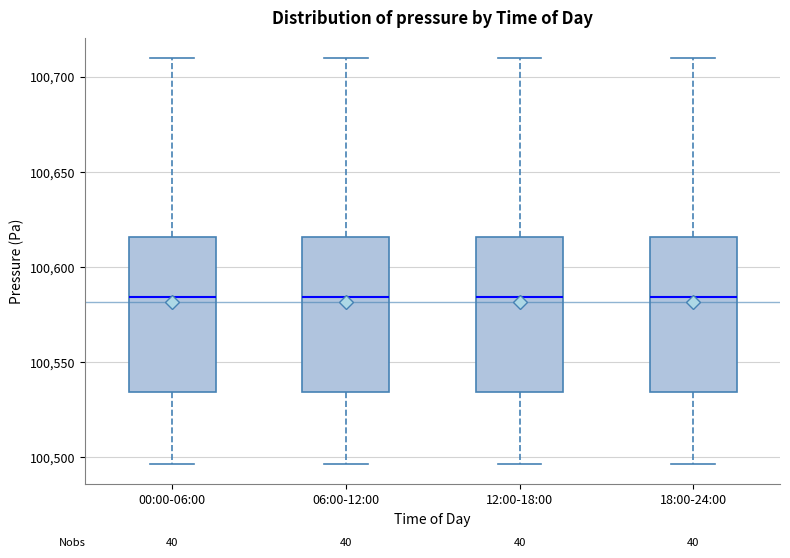

Where does the lower whisker of the box for 00:00-06:00 end on the y-axis? The values are not printed on the chart, so give them approximately, as read against the axis.

100495